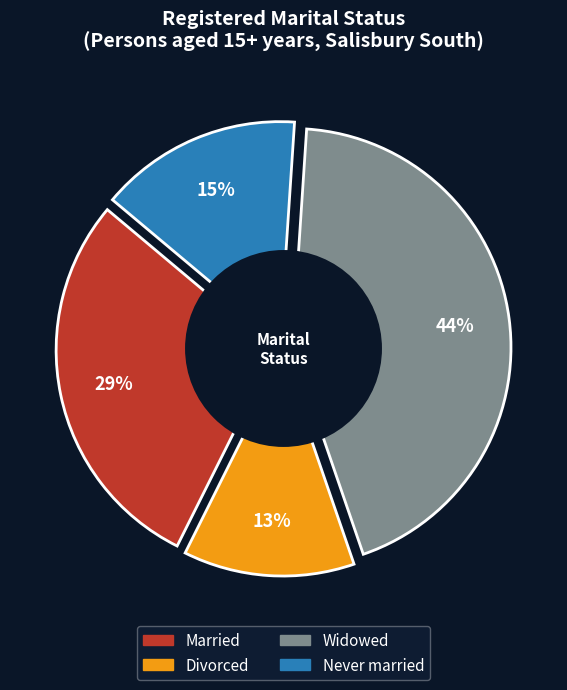

What is the largest slice in the pie chart?

Widowed